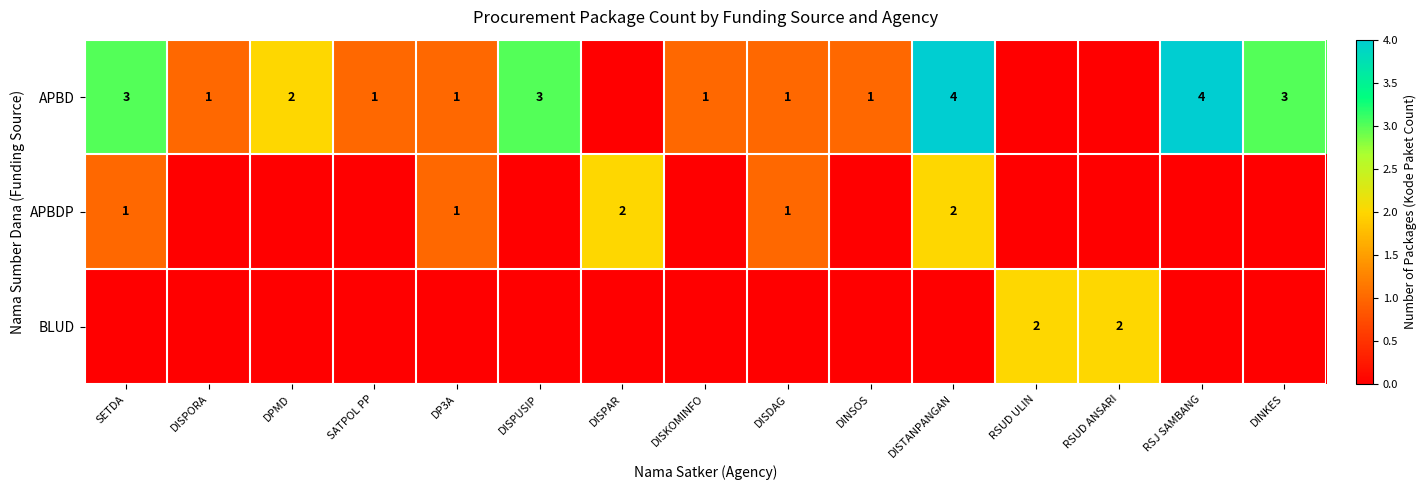

What is the sum of the APBD values at DINKES and DPMD?

5